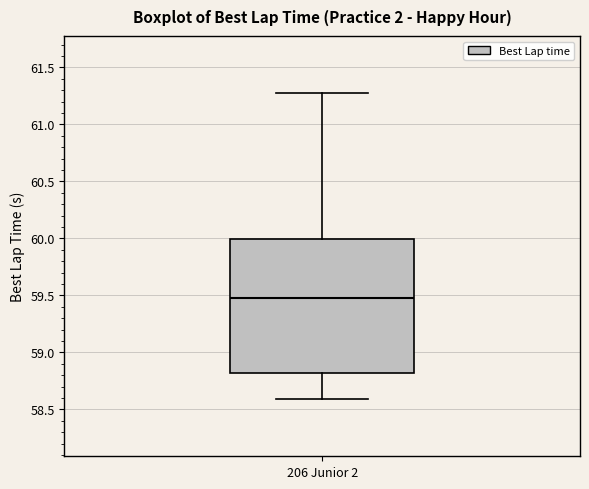

Transcribe this box plot: give where the median line is, the range the box spans, and where the two whiskers end, as read against the y-axis. The values are not printed on the chart, so give them approximately, as read against the axis.

median 59.45, box 58.80 to 60.00, whiskers 58.60 to 61.30